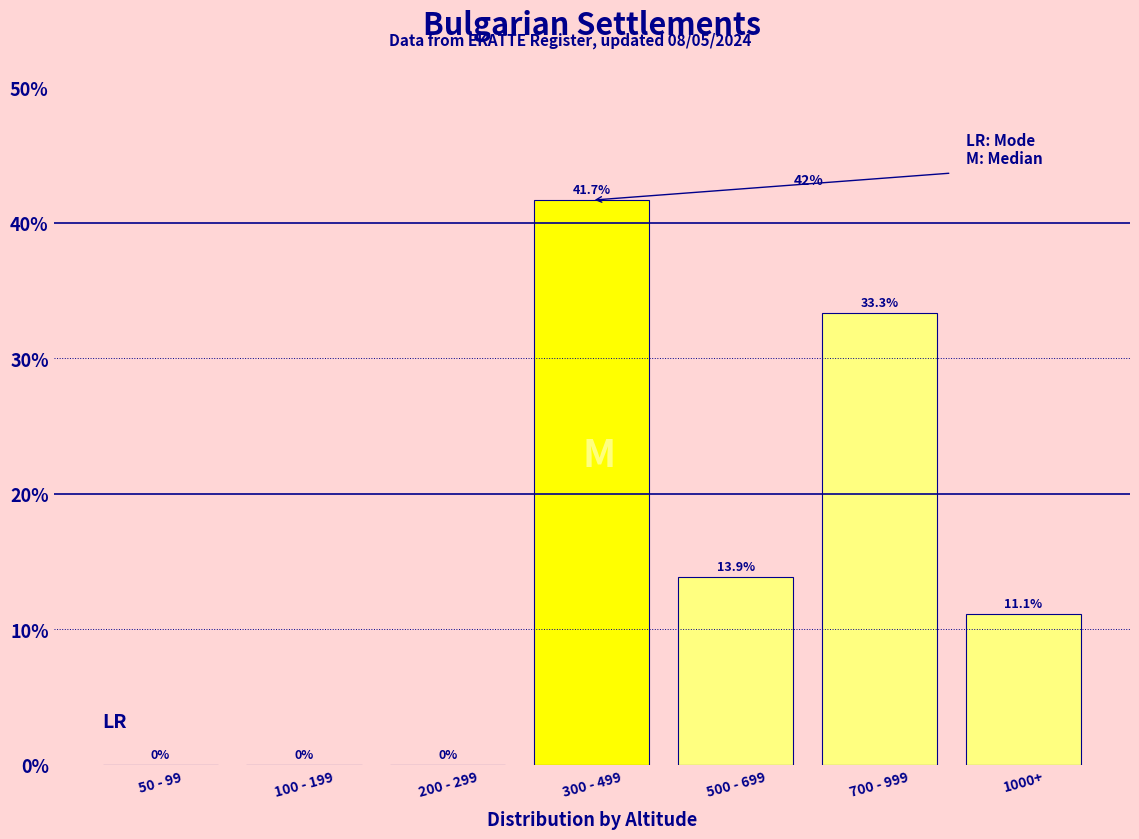

Reading left to right, what are all the values shown in this chart?

50 - 99=0.0	100 - 199=0.0	200 - 299=0.0	300 - 499=41.7	500 - 699=13.9	700 - 999=33.3	1000+=11.1